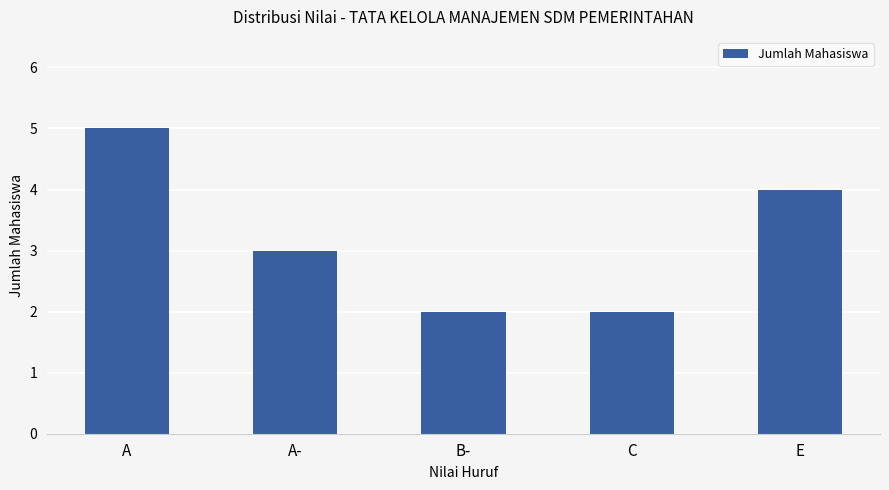

Approximately how many times larger is the value at A compared to B-?

2.5